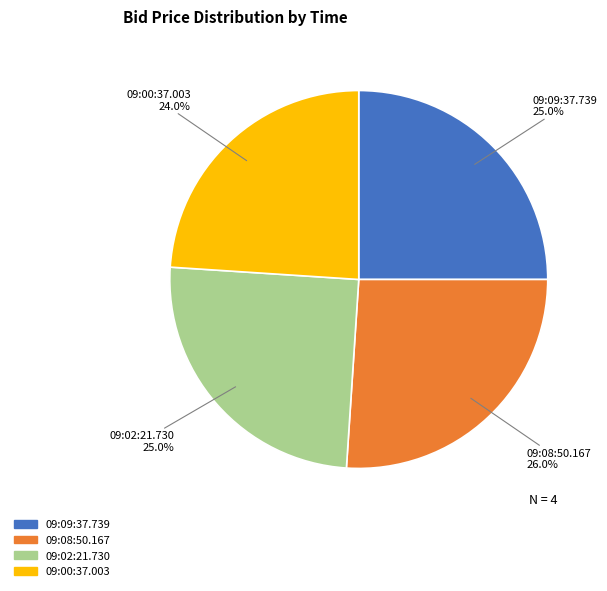

What is the smallest slice in the pie chart?

09:00:37.003